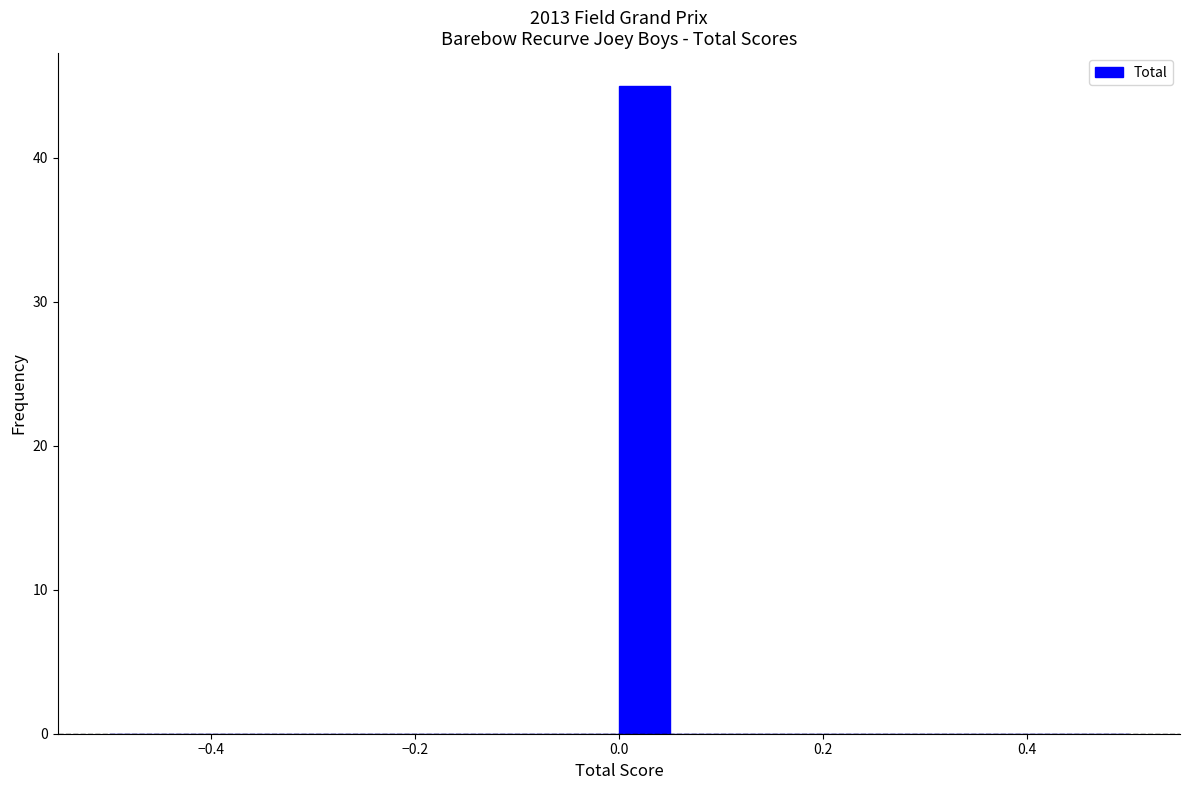

Read against the x-axis, roughly where is the centre of the tallest bar?

0.02